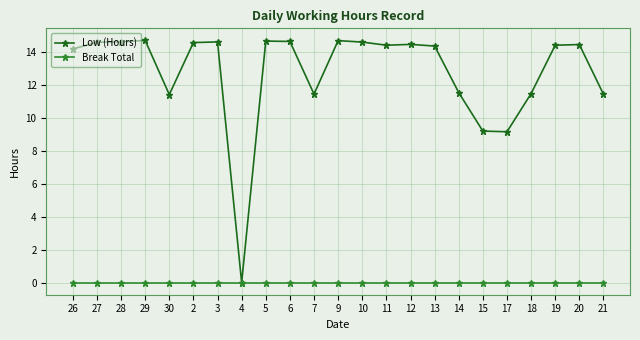

What is the spread (max minus min) of values at 6?

14.7